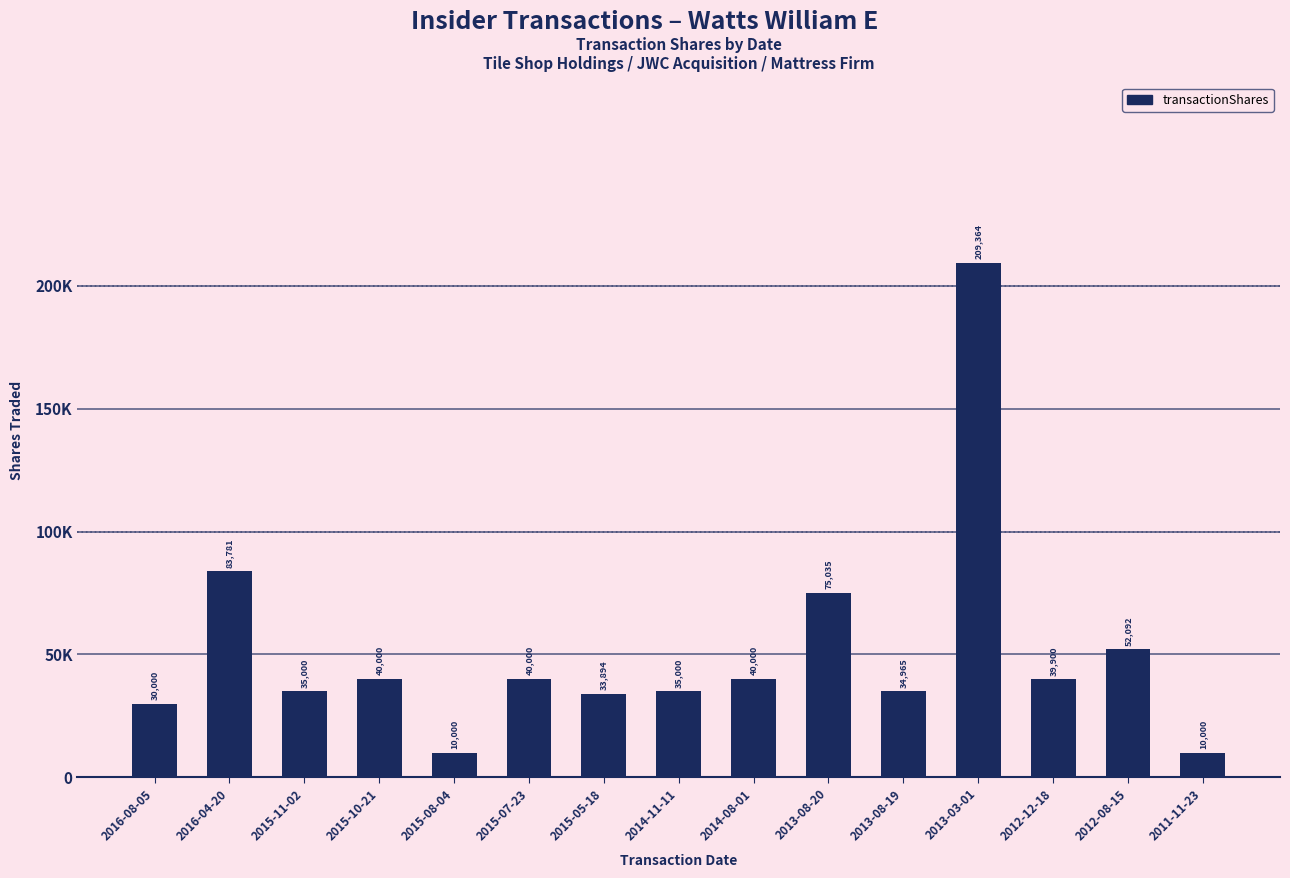

What is the maximum value shown in the chart?

209364